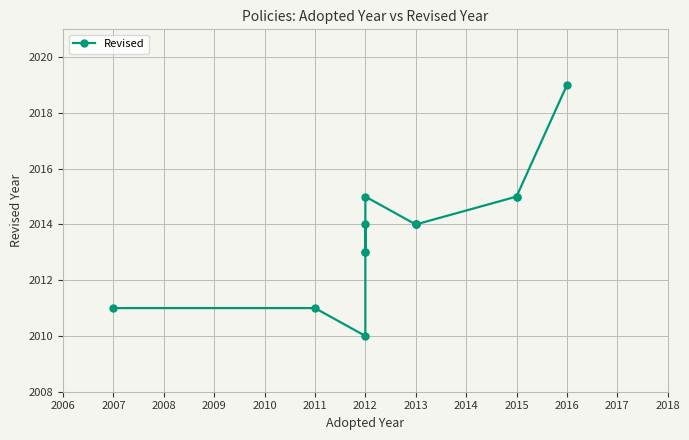

How many lines are shown in the chart?

1